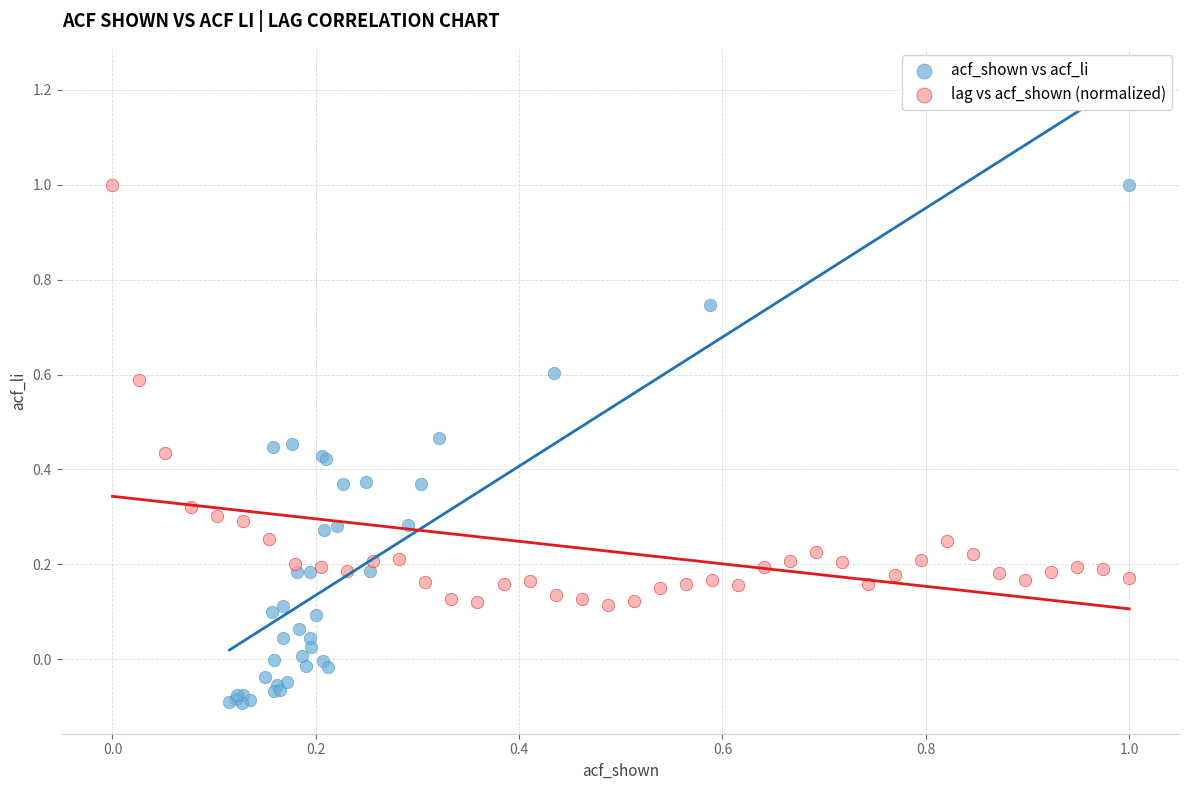

Which series reaches the minimum Y coordinate?

acf_shown vs acf_li